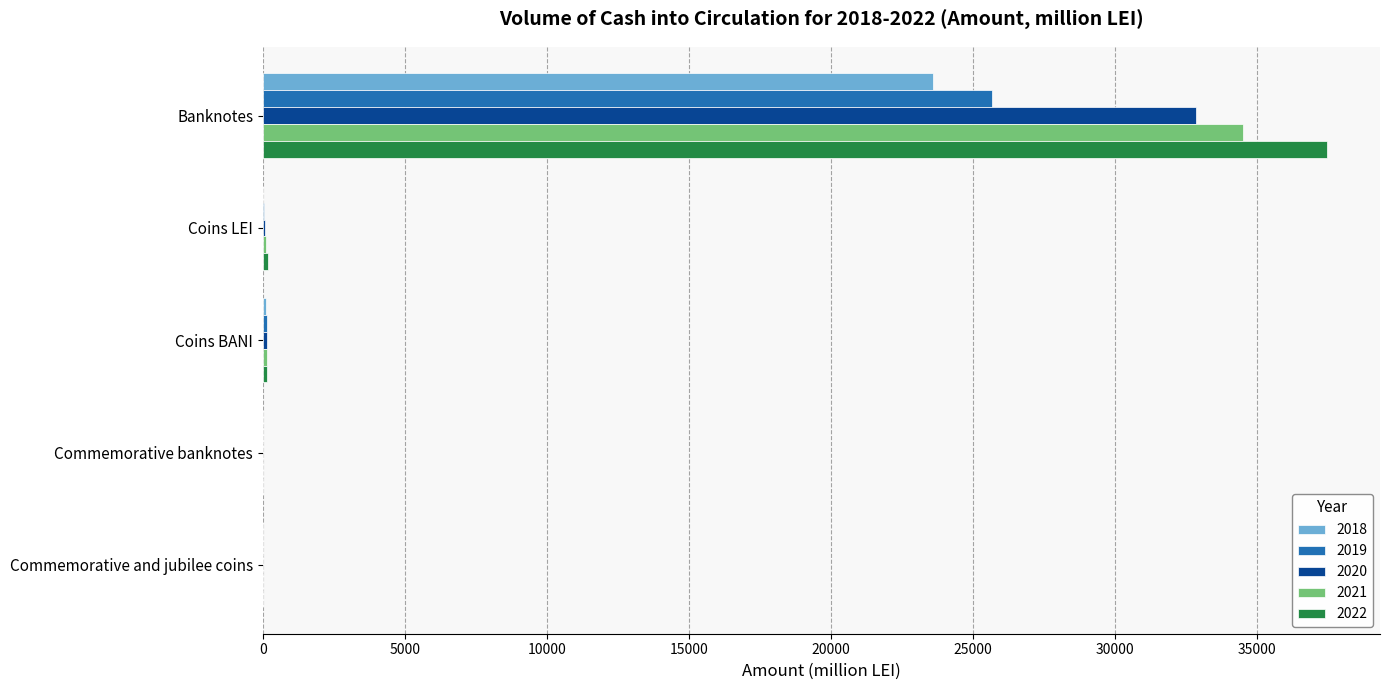

Which category has the highest value across all series?

Banknotes